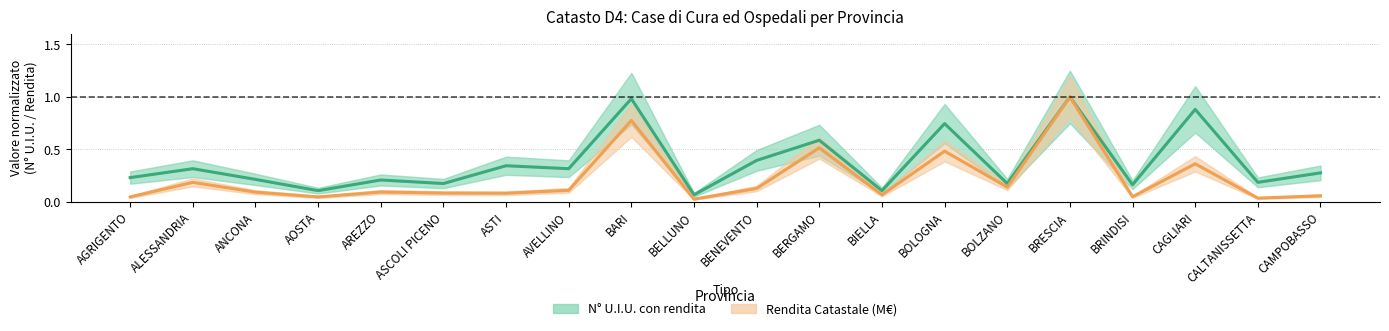

What position from the right is BERGAMO?

9